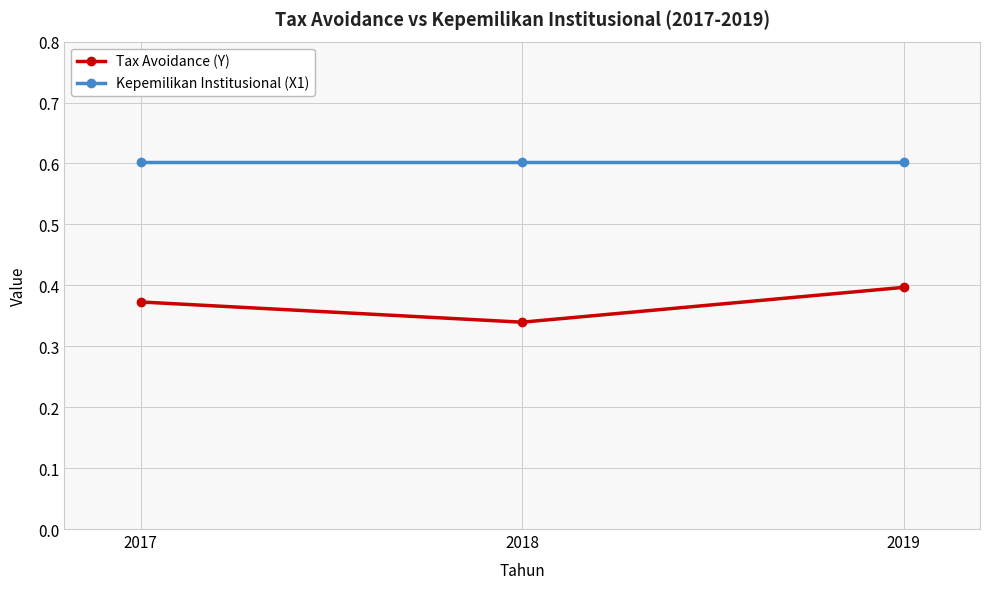

At how many categories does at least one series exceed 0?

3